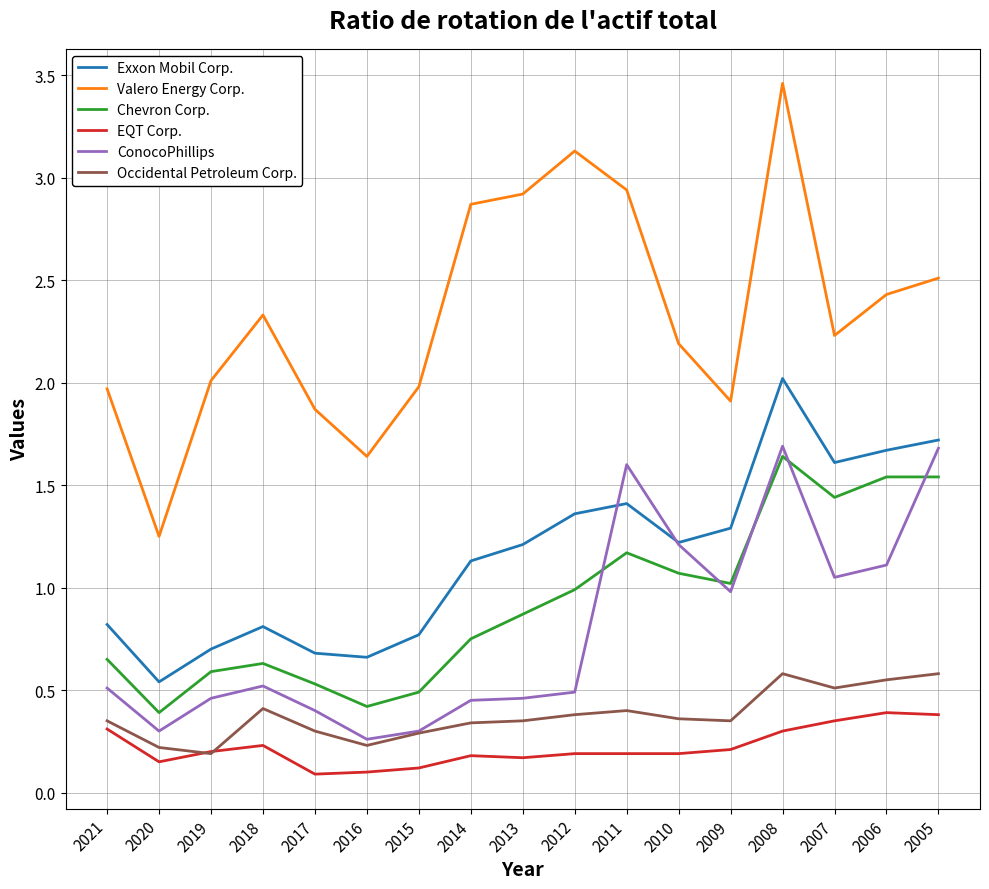

At which category is the sum across all series the highest?

2008